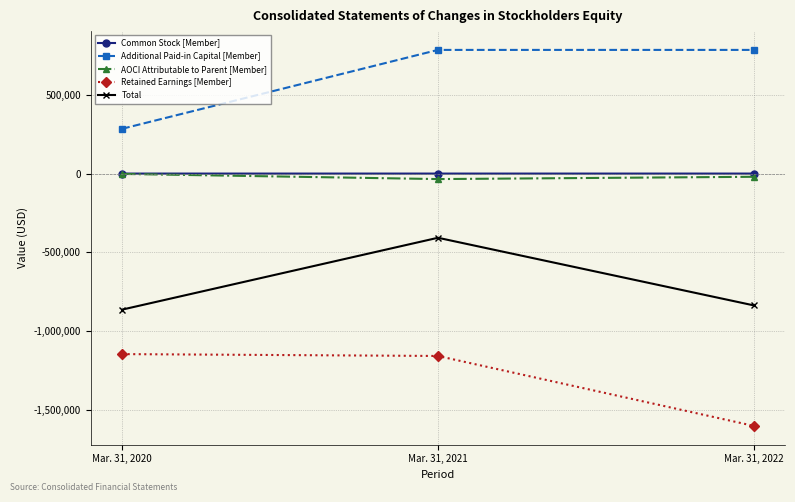

What is the smallest value displayed?

-1599531